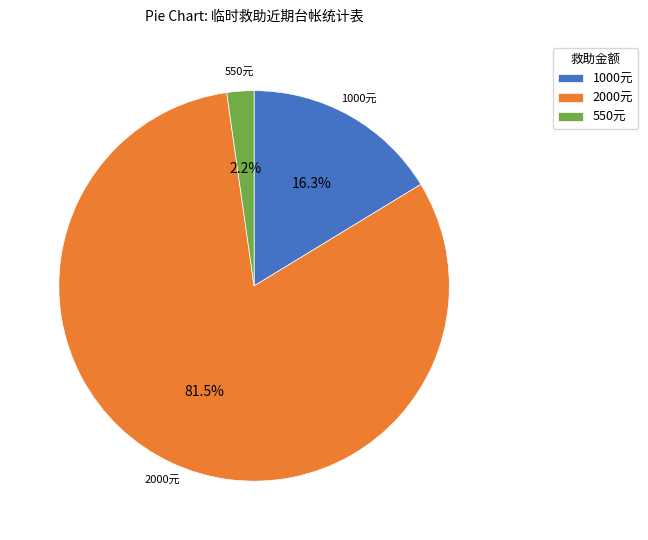

How many slices are in this pie chart?

3